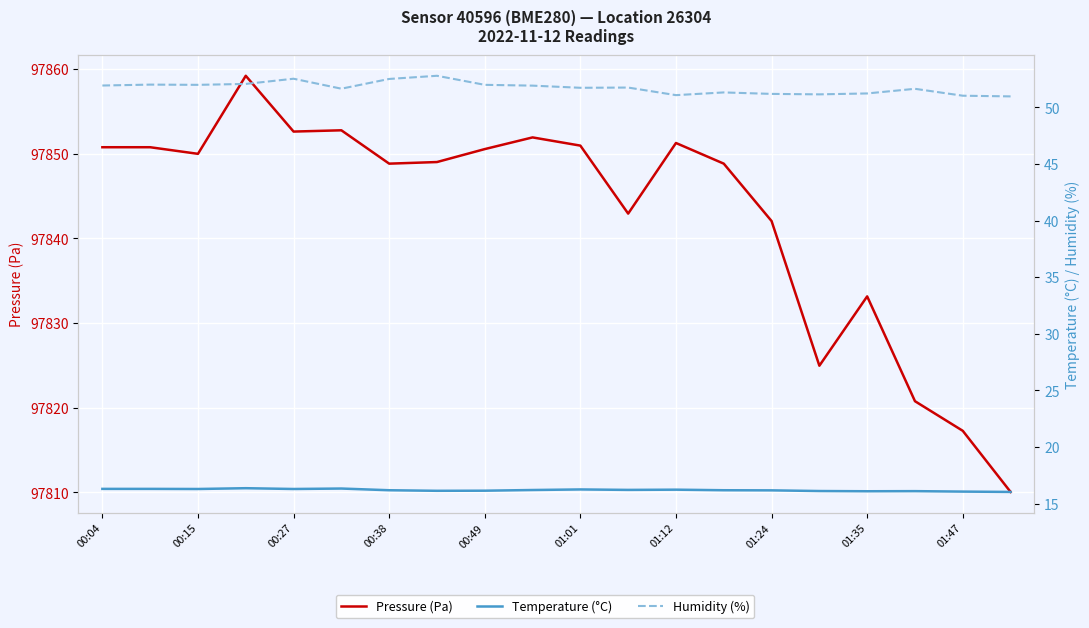

What is the sum of the Temperature (°C) values at 01:01 and 01:24?

32.4